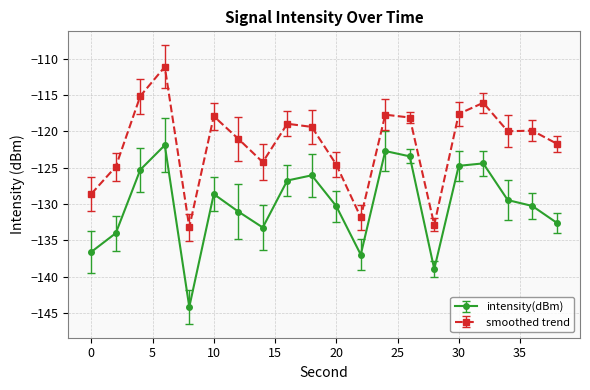

How many lines are shown in the chart?

2